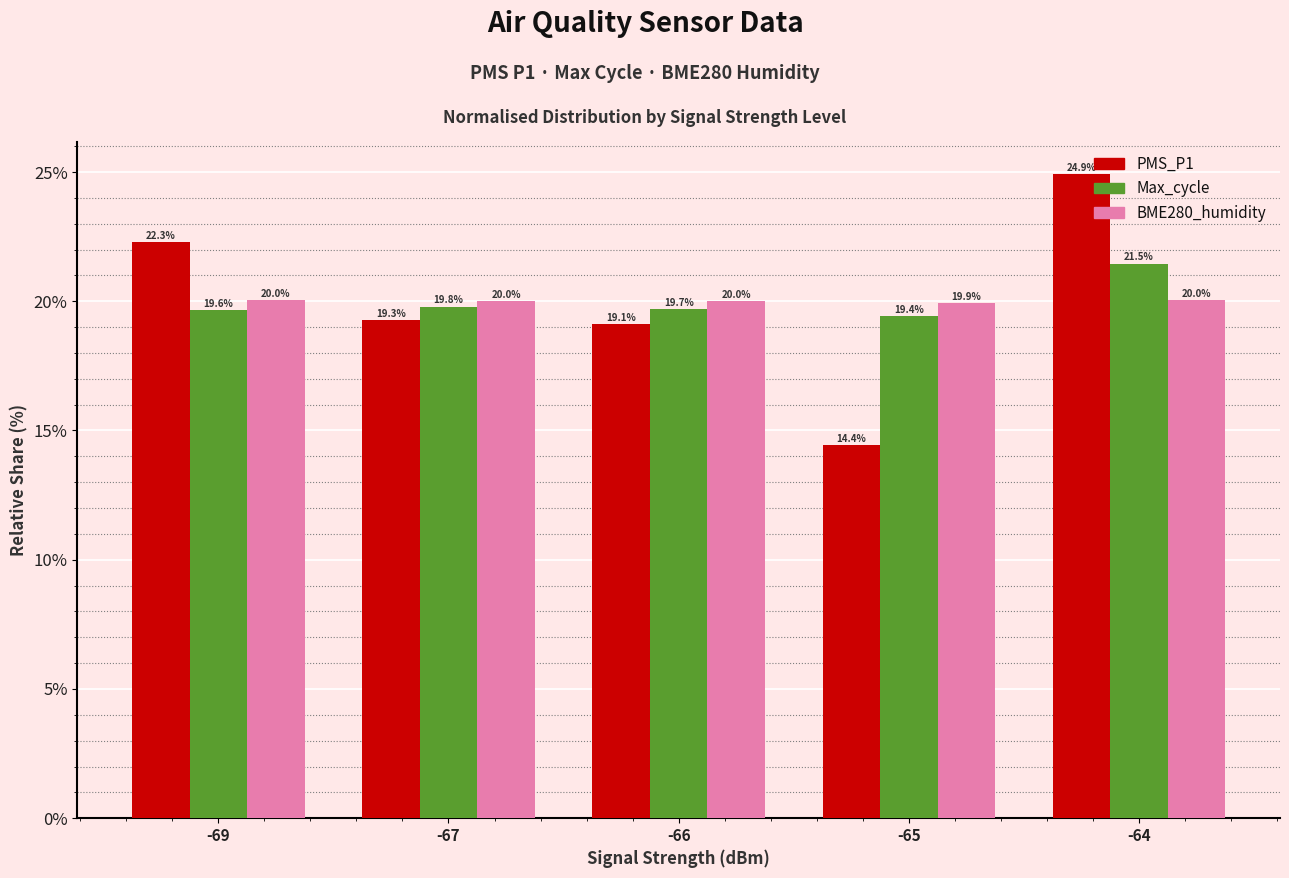

What is the total value across all series at -64?

66.4